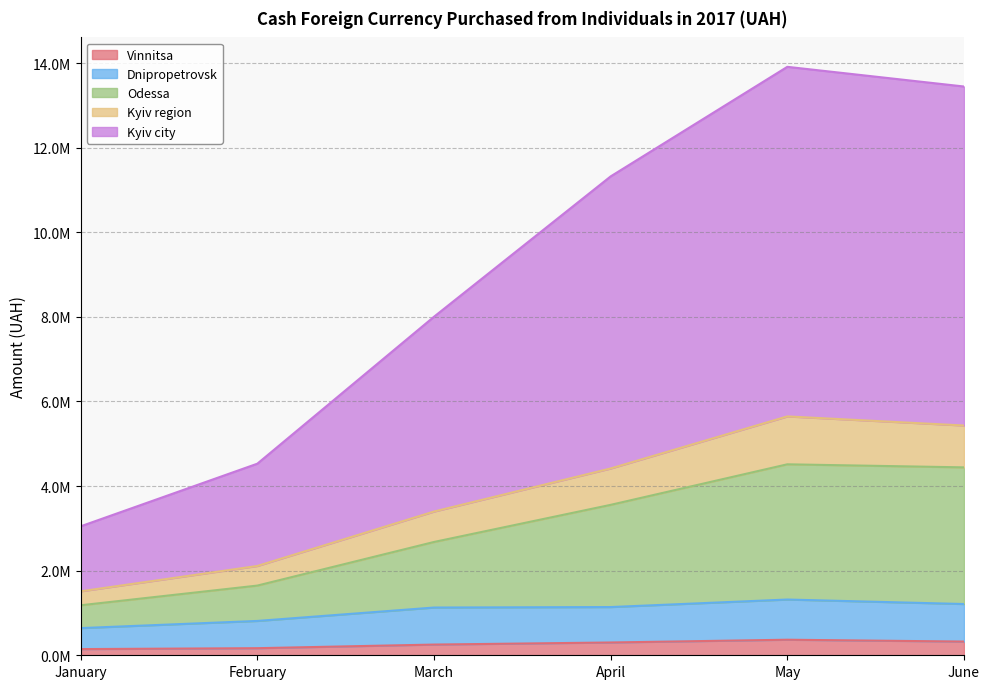

What are all the series names shown in the legend?

Vinnitsa, Dnipropetrovsk, Odessa, Kyiv region, Kyiv city